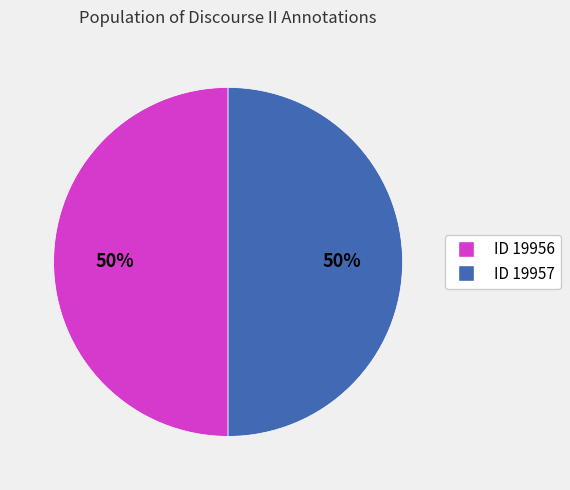

To the nearest percent, what is the combined percentage of ID 19957 and ID 19956?

100%